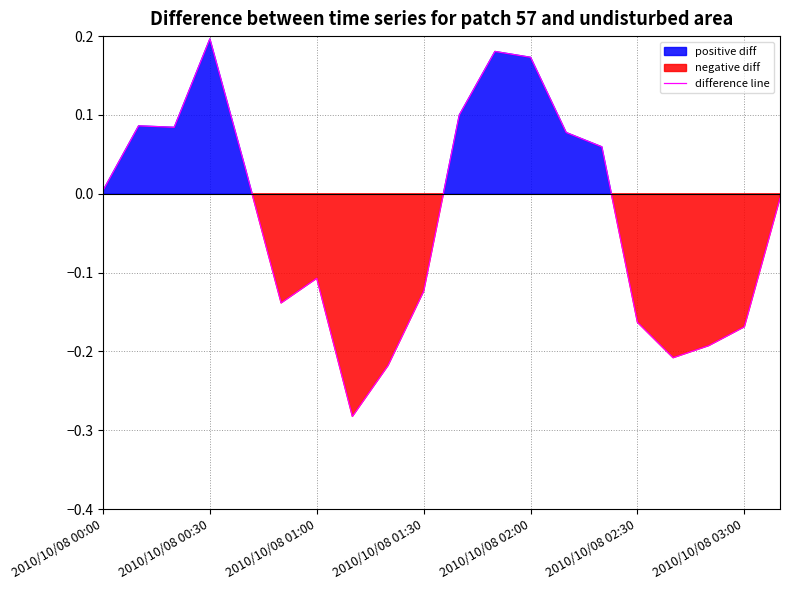

How many interior local valleys (lower than both neighbors) does the data have?

4